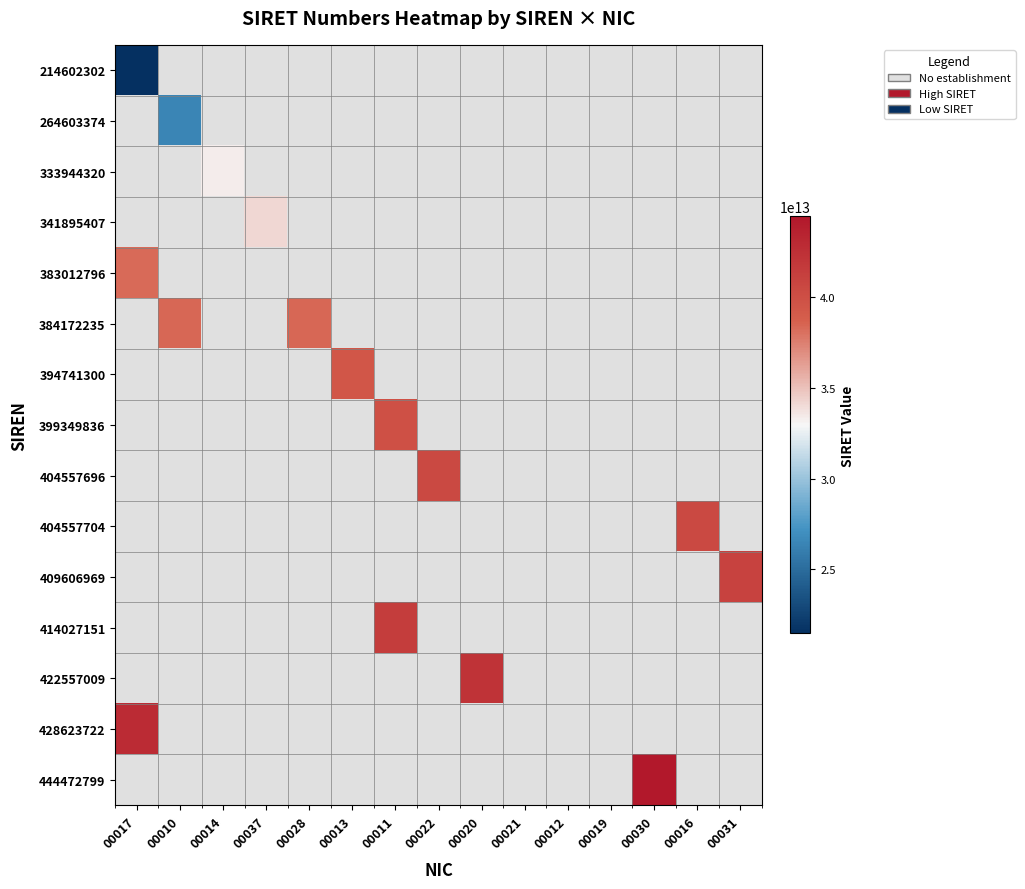

Which has a higher value, 00021 or 00010?

00010